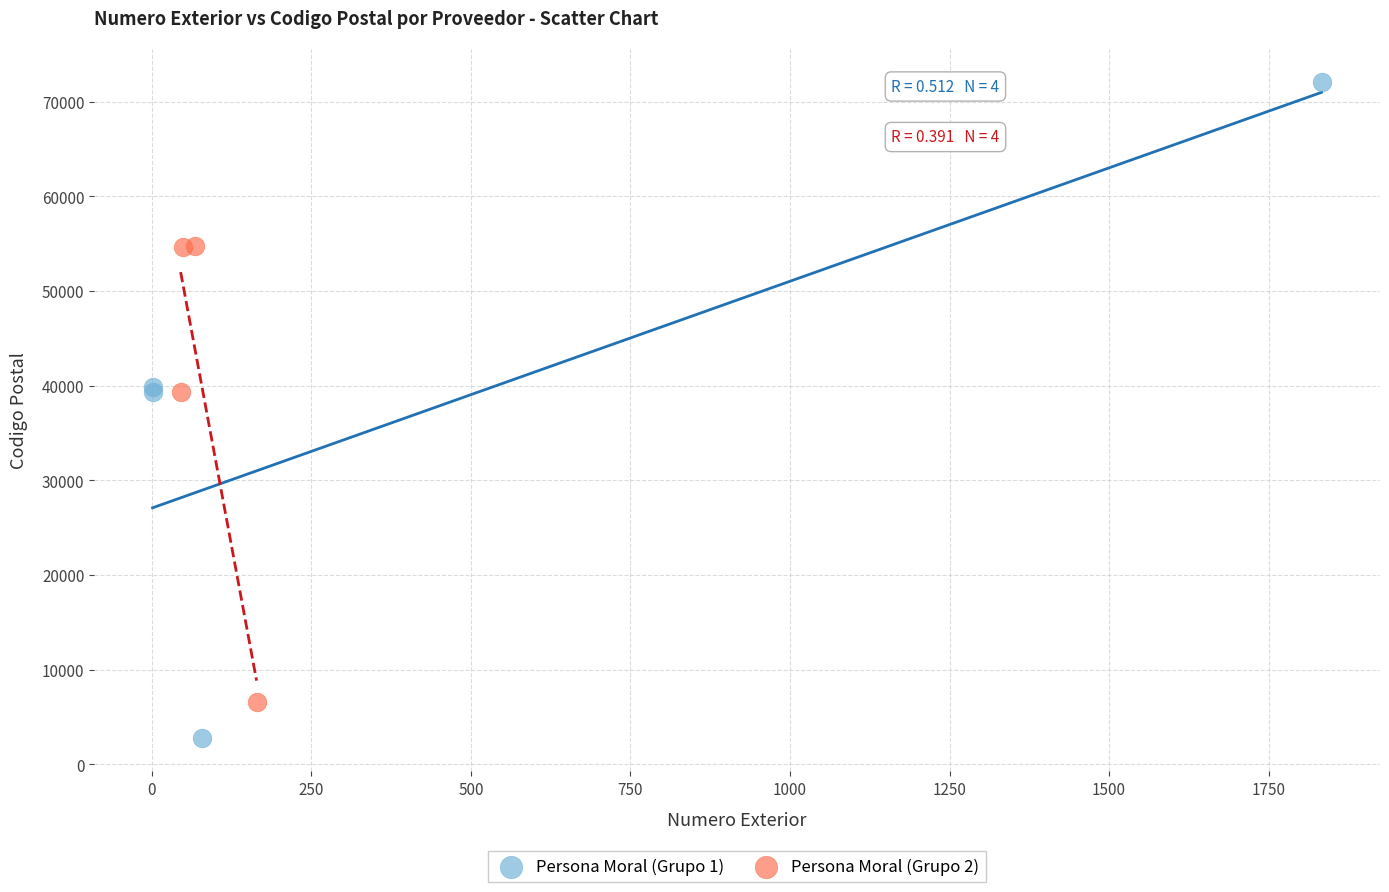

Which series reaches the minimum Y coordinate?

Persona Moral (Grupo 1)